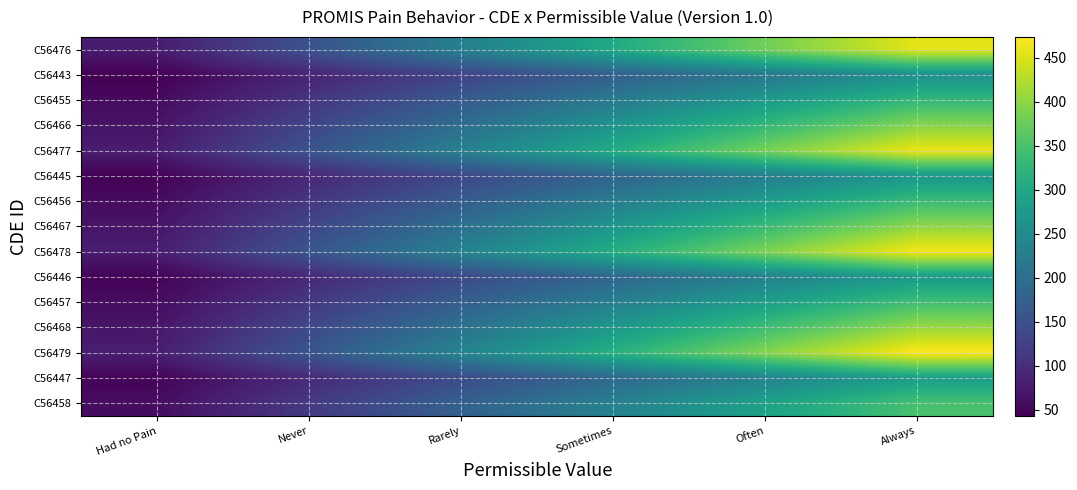

Reading left to right, extract all data points from this chart.

C56476: Had no Pain=76	Never=152	Rarely=228	Sometimes=304	Often=380	Always=456
C56443: Had no Pain=43	Never=86	Rarely=129	Sometimes=172	Often=215	Always=258
C56455: Had no Pain=55	Never=110	Rarely=165	Sometimes=220	Often=275	Always=330
C56466: Had no Pain=66	Never=132	Rarely=198	Sometimes=264	Often=330	Always=396
C56477: Had no Pain=77	Never=154	Rarely=231	Sometimes=308	Often=385	Always=462
C56445: Had no Pain=45	Never=90	Rarely=135	Sometimes=180	Often=225	Always=270
C56456: Had no Pain=56	Never=112	Rarely=168	Sometimes=224	Often=280	Always=336
C56467: Had no Pain=67	Never=134	Rarely=201	Sometimes=268	Often=335	Always=402
C56478: Had no Pain=78	Never=156	Rarely=234	Sometimes=312	Often=390	Always=468
C56446: Had no Pain=46	Never=92	Rarely=138	Sometimes=184	Often=230	Always=276
C56457: Had no Pain=57	Never=114	Rarely=171	Sometimes=228	Often=285	Always=342
C56468: Had no Pain=68	Never=136	Rarely=204	Sometimes=272	Often=340	Always=408
C56479: Had no Pain=79	Never=158	Rarely=237	Sometimes=316	Often=395	Always=474
C56447: Had no Pain=47	Never=94	Rarely=141	Sometimes=188	Often=235	Always=282
C56458: Had no Pain=58	Never=116	Rarely=174	Sometimes=232	Often=290	Always=348